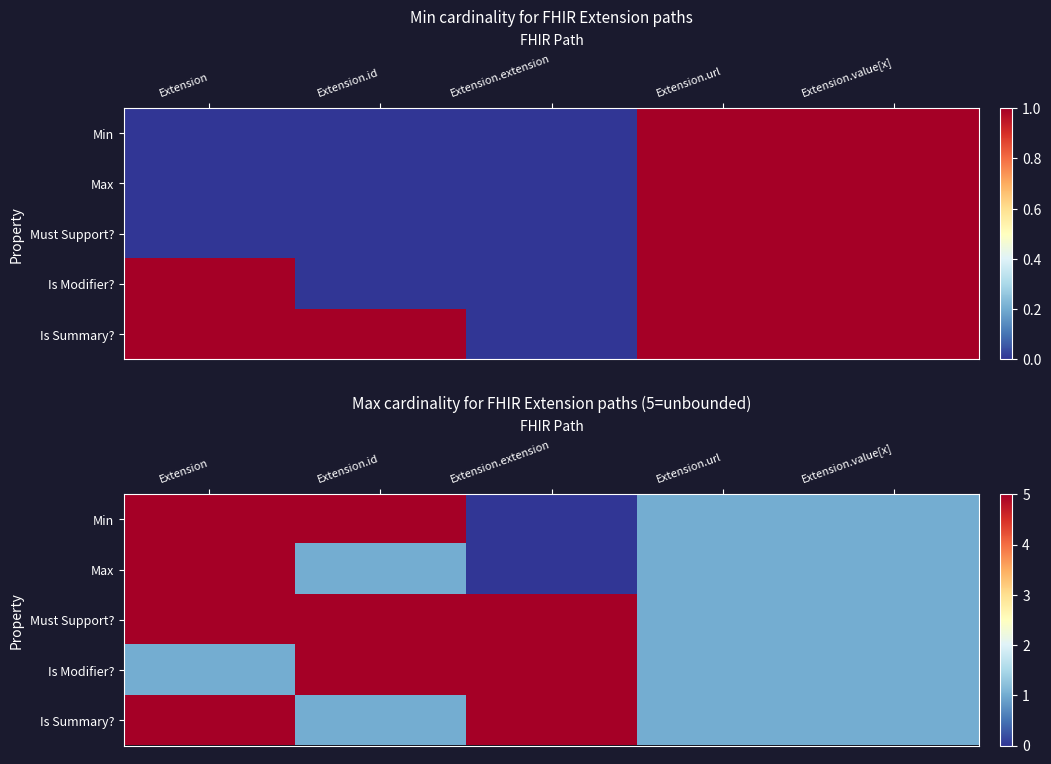

What is the total value across all series at Extension.url?

5